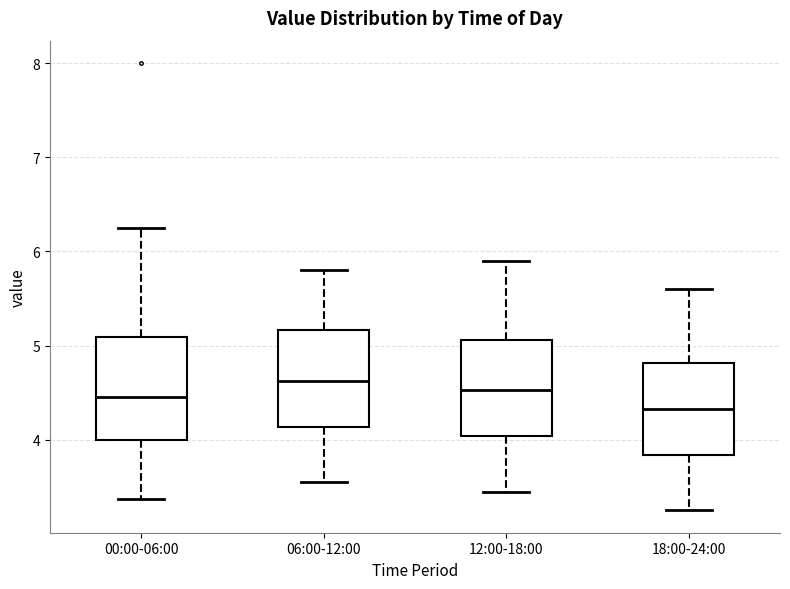

Where does the median line of the box for 00:00-06:00 sit on the y-axis? The values are not printed on the chart, so give them approximately, as read against the axis.

4.5